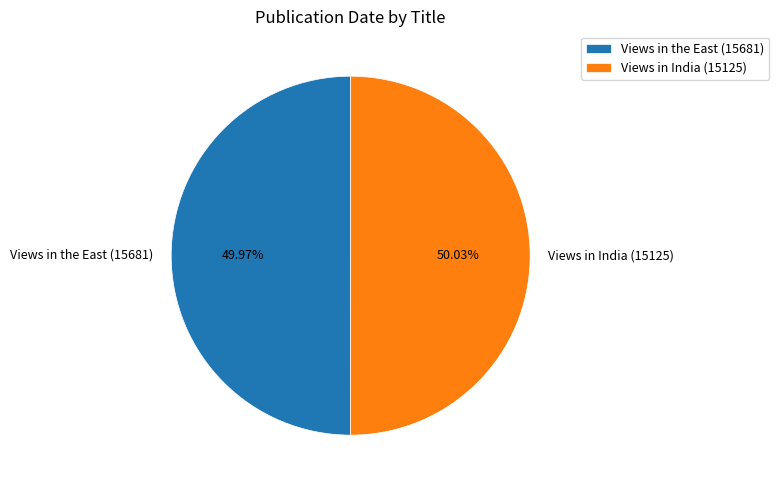

Is there any slice that represents more than half of the pie?

Yes